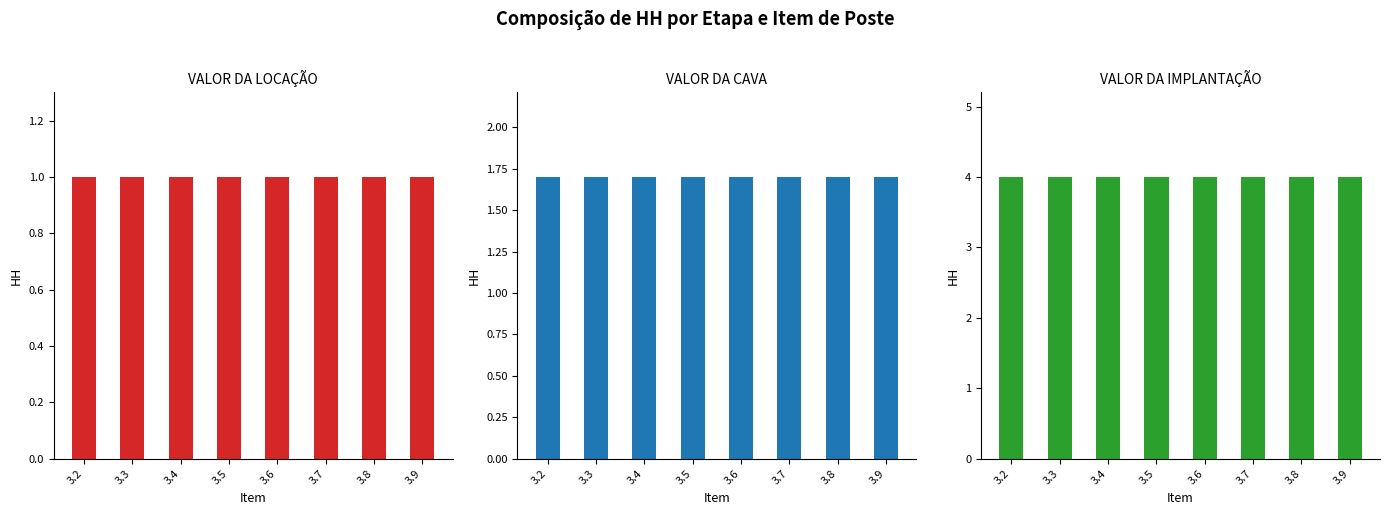

Which category has the highest value in the VALOR DA CAVA series?

3.2